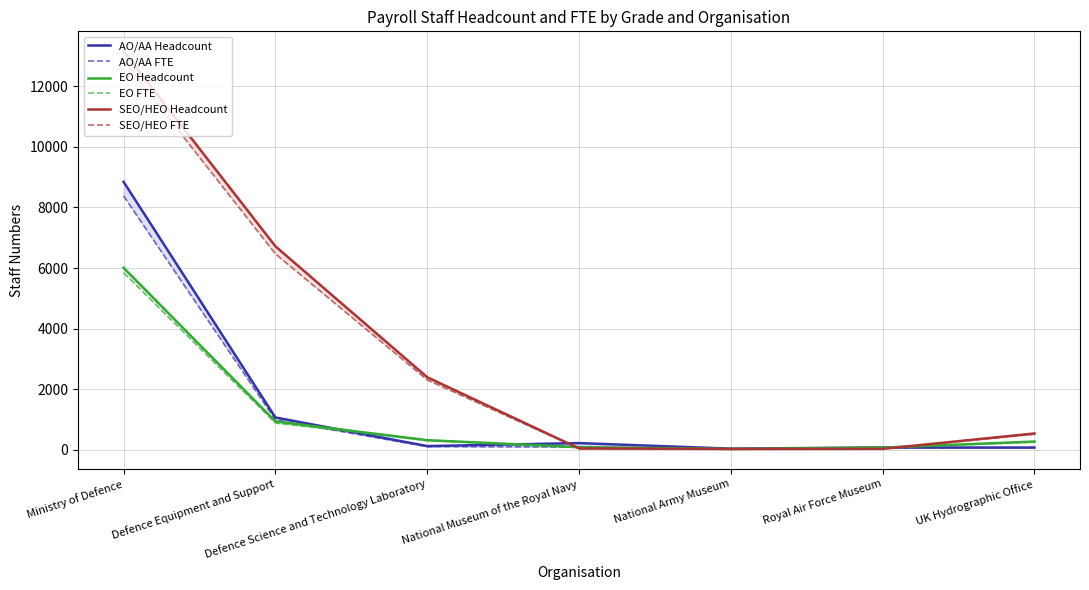

At which label does SEO/HEO FTE first exceed 517?

Ministry of Defence